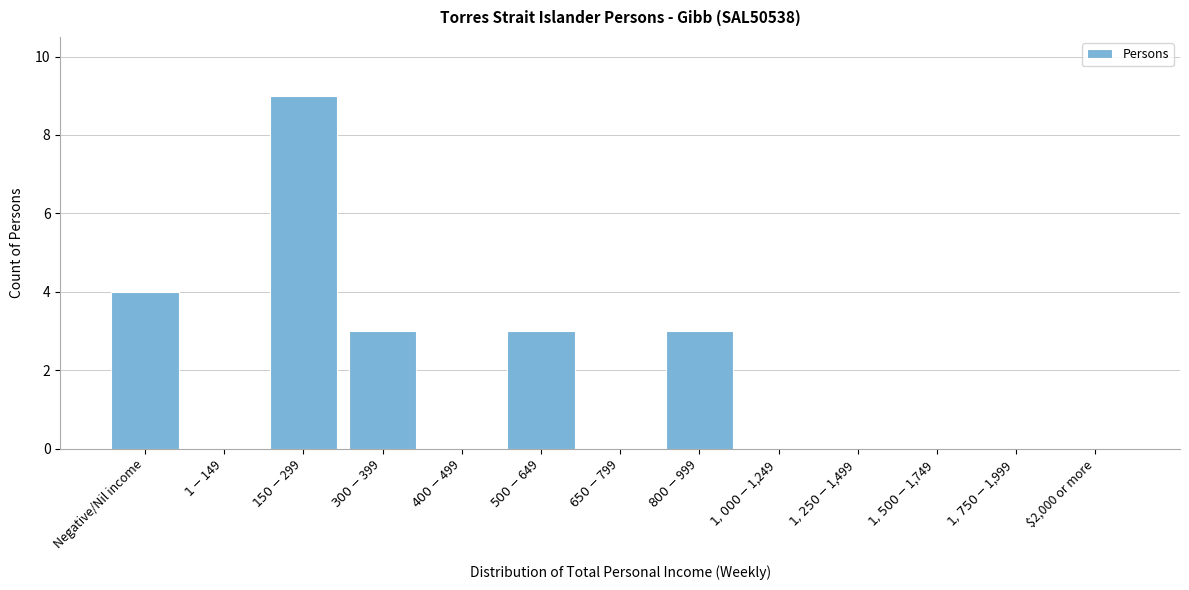

What is the greatest value displayed?

9